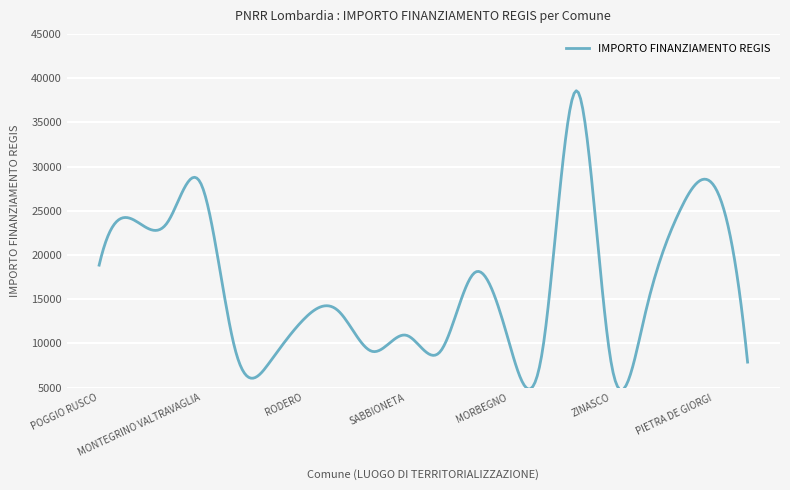

What is the smallest value displayed?

4730.9